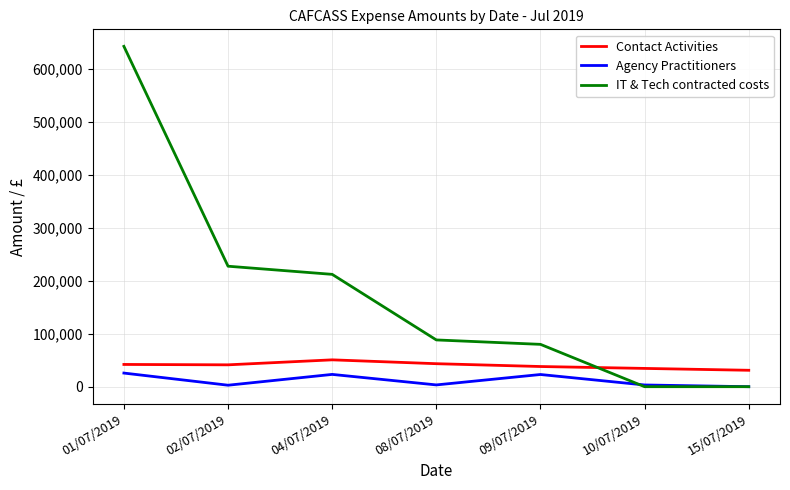

How many values in the Agency Practitioners series are below 3364?

3